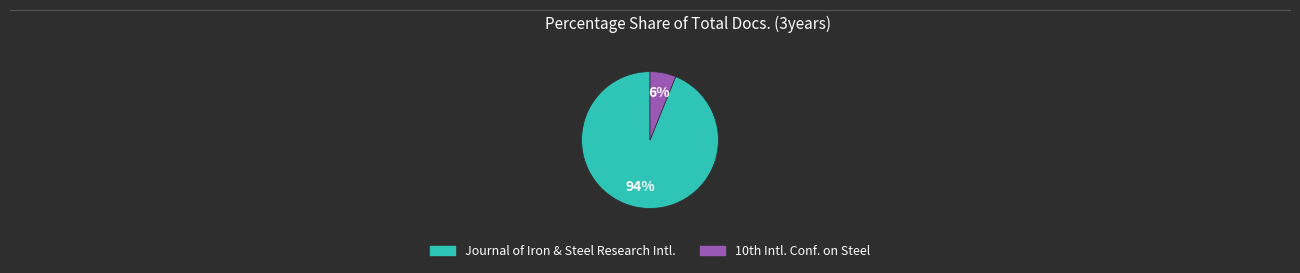

Is there a majority slice in this chart?

Yes